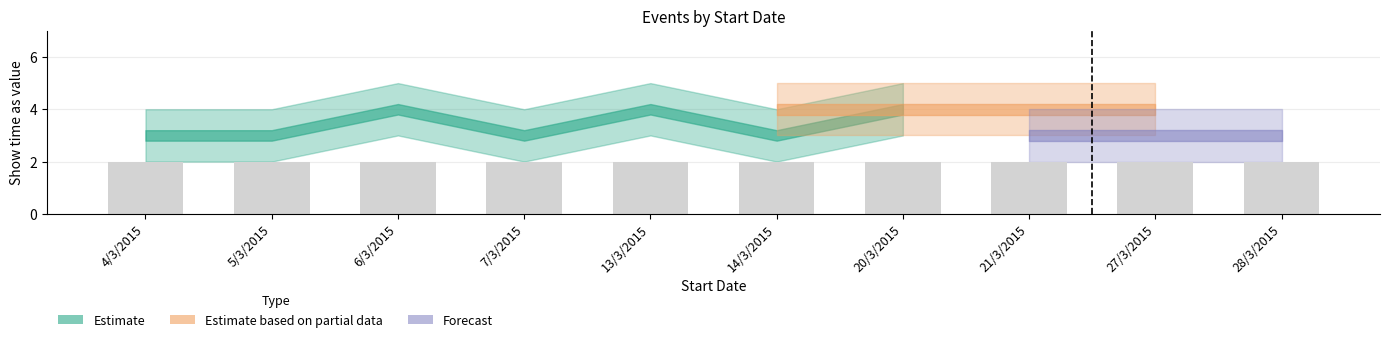

What is the difference between the maximum and minimum values in the Forecast series?

1